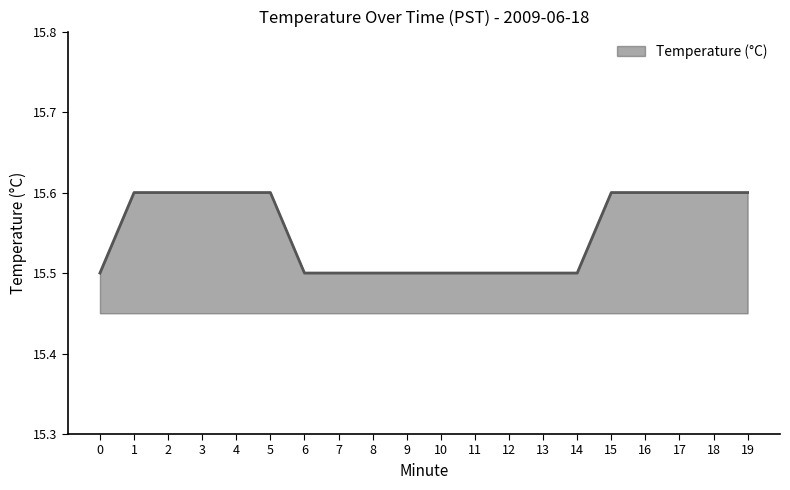

What is the minimum value shown in the chart?

15.5